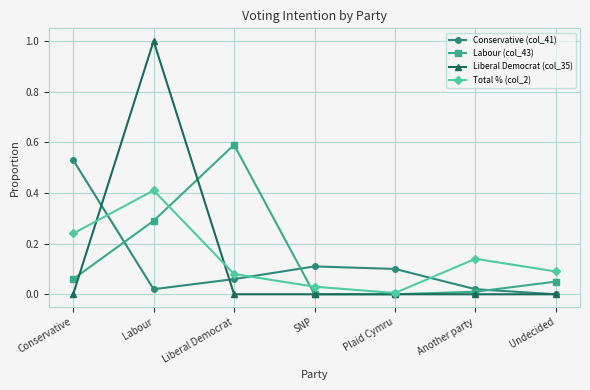

Is the value of Labour (col_43) at Conservative greater than the value of Liberal Democrat (col_35) at Liberal Democrat?

Yes